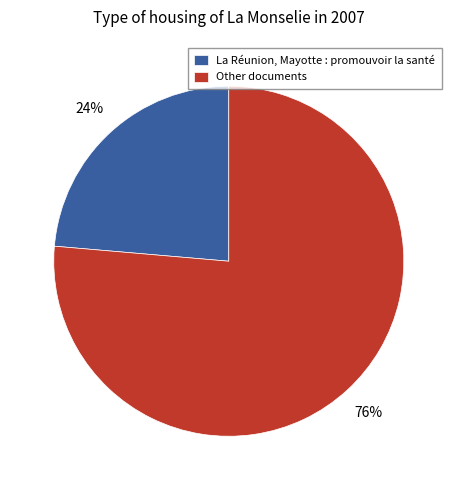

Rank the categories by value from lowest to highest.

La Réunion, Mayotte : promouvoir la santé, Other documents